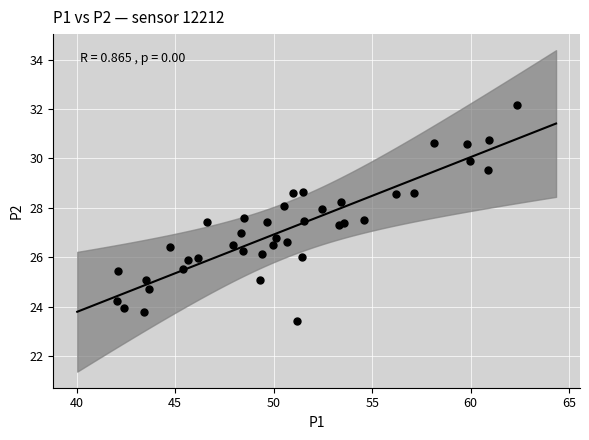

What is the range of X values (max minus min)?

20.3